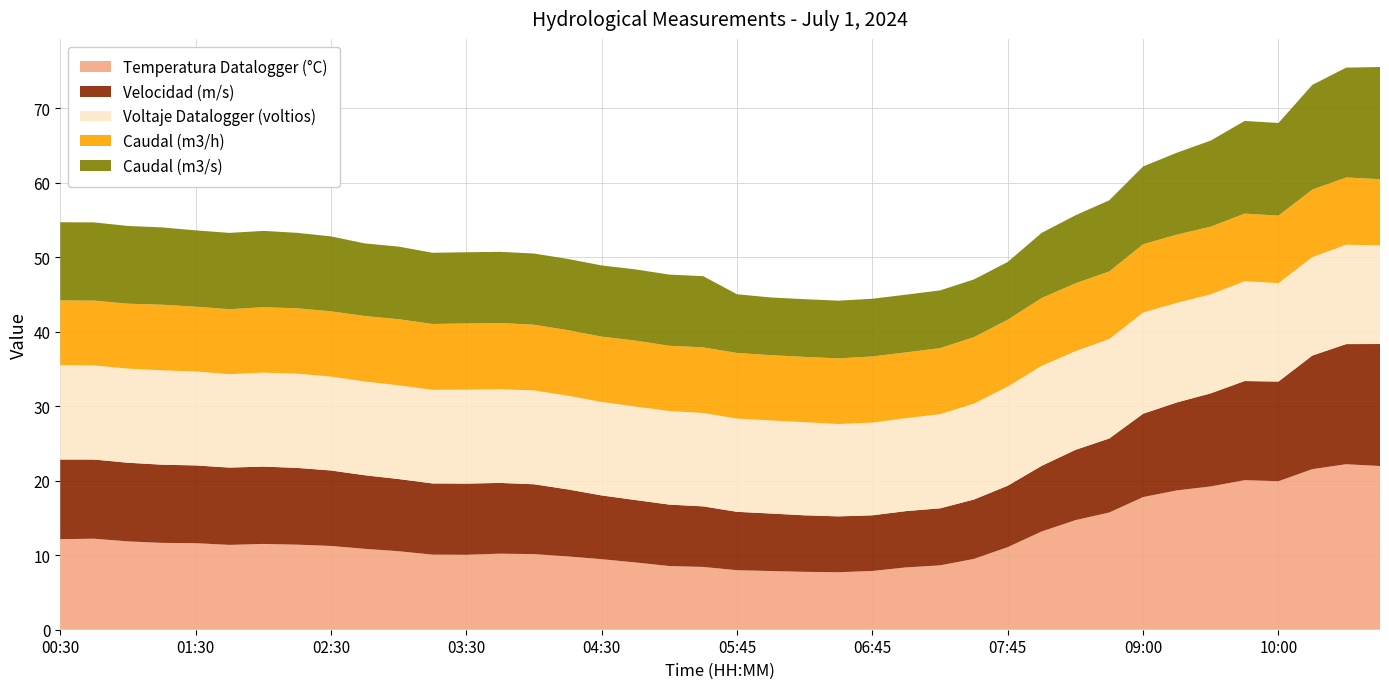

Reading right to left, extract all data points from this chart.

Temperatura Datalogger (°C): 11:15=22.0	11:00=22.2	10:45=21.6	10:00=19.9	09:45=20.1	09:30=19.2	09:15=18.7	09:00=17.8	08:30=15.7	08:15=14.7	08:00=13.2	07:45=11.1	07:30=9.5	07:15=8.6	07:00=8.4	06:45=7.9	06:30=7.7	06:15=7.8	06:00=7.9	05:45=8.0	05:15=8.4	05:00=8.6	04:45=9.0	04:30=9.5	04:15=9.8	04:00=10.2	03:45=10.2	03:30=10.1	03:15=10.1	03:00=10.5	02:45=10.9	02:30=11.2	02:15=11.4	02:00=11.5	01:45=11.4	01:30=11.6	01:15=11.7	01:00=11.9	00:45=12.2	00:30=12.2
Velocidad (m/s): 11:15=16.4	11:00=16.1	10:45=15.2	10:00=13.4	09:45=13.3	09:30=12.5	09:15=11.8	09:00=11.2	08:30=9.9	08:15=9.4	08:00=8.8	07:45=8.2	07:30=8.0	07:15=7.7	07:00=7.6	06:45=7.5	06:30=7.5	06:15=7.6	06:00=7.7	05:45=7.8	05:15=8.1	05:00=8.2	04:45=8.4	04:30=8.6	04:15=9.0	04:00=9.4	03:45=9.5	03:30=9.6	03:15=9.6	03:00=9.7	02:45=9.9	02:30=10.1	02:15=10.3	02:00=10.4	01:45=10.4	01:30=10.4	01:15=10.5	01:00=10.6	00:45=10.6	00:30=10.7
Voltaje Datalogger (voltios): 11:15=13.2	11:00=13.3	10:45=13.2	10:00=13.2	09:45=13.4	09:30=13.3	09:15=13.4	09:00=13.6	08:30=13.3	08:15=13.2	08:00=13.4	07:45=13.3	07:30=12.9	07:15=12.6	07:00=12.5	06:45=12.4	06:30=12.4	06:15=12.5	06:00=12.5	05:45=12.5	05:15=12.5	05:00=12.6	04:45=12.6	04:30=12.6	04:15=12.6	04:00=12.6	03:45=12.6	03:30=12.6	03:15=12.6	03:00=12.6	02:45=12.6	02:30=12.6	02:15=12.7	02:00=12.6	01:45=12.5	01:30=12.6	01:15=12.7	01:00=12.6	00:45=12.6	00:30=12.7
Caudal (m3/h): 11:15=8.9	11:00=9.0	10:45=9.1	10:00=9.1	09:45=9.1	09:30=9.1	09:15=9.2	09:00=9.2	08:30=9.1	08:15=9.1	08:00=9.1	07:45=9.0	07:30=8.9	07:15=8.9	07:00=8.8	06:45=8.9	06:30=8.8	06:15=8.8	06:00=8.8	05:45=8.8	05:15=8.8	05:00=8.8	04:45=8.9	04:30=8.8	04:15=8.8	04:00=8.8	03:45=8.9	03:30=8.9	03:15=8.8	03:00=8.9	02:45=8.8	02:30=8.8	02:15=8.8	02:00=8.8	01:45=8.7	01:30=8.7	01:15=8.8	01:00=8.7	00:45=8.7	00:30=8.7
Caudal (m3/s): 11:15=15.1	11:00=14.8	10:45=14.1	10:00=12.4	09:45=12.4	09:30=11.6	09:15=11.0	09:00=10.4	08:30=9.6	08:15=9.1	08:00=8.8	07:45=7.8	07:30=7.8	07:15=7.8	07:00=7.8	06:45=7.8	06:30=7.8	06:15=7.8	06:00=7.8	05:45=7.9	05:15=9.6	05:00=9.6	04:45=9.6	04:30=9.6	04:15=9.6	04:00=9.6	03:45=9.6	03:30=9.6	03:15=9.6	03:00=9.8	02:45=9.8	02:30=10.1	02:15=10.1	02:00=10.2	01:45=10.2	01:30=10.2	01:15=10.4	01:00=10.4	00:45=10.5	00:30=10.5